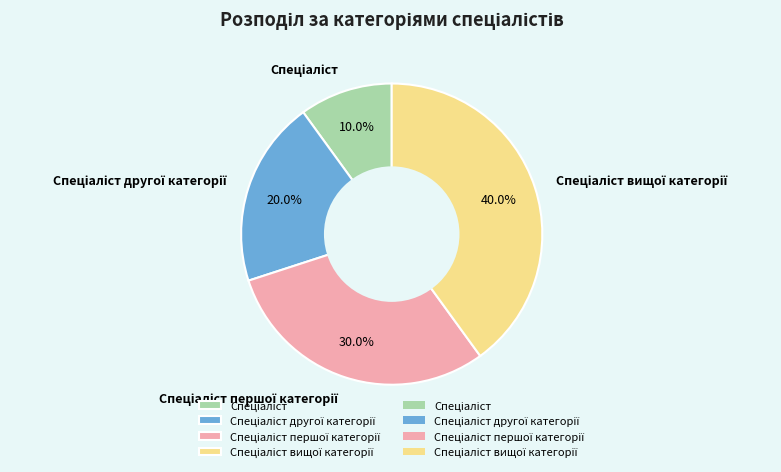

Is there a majority slice in this chart?

No